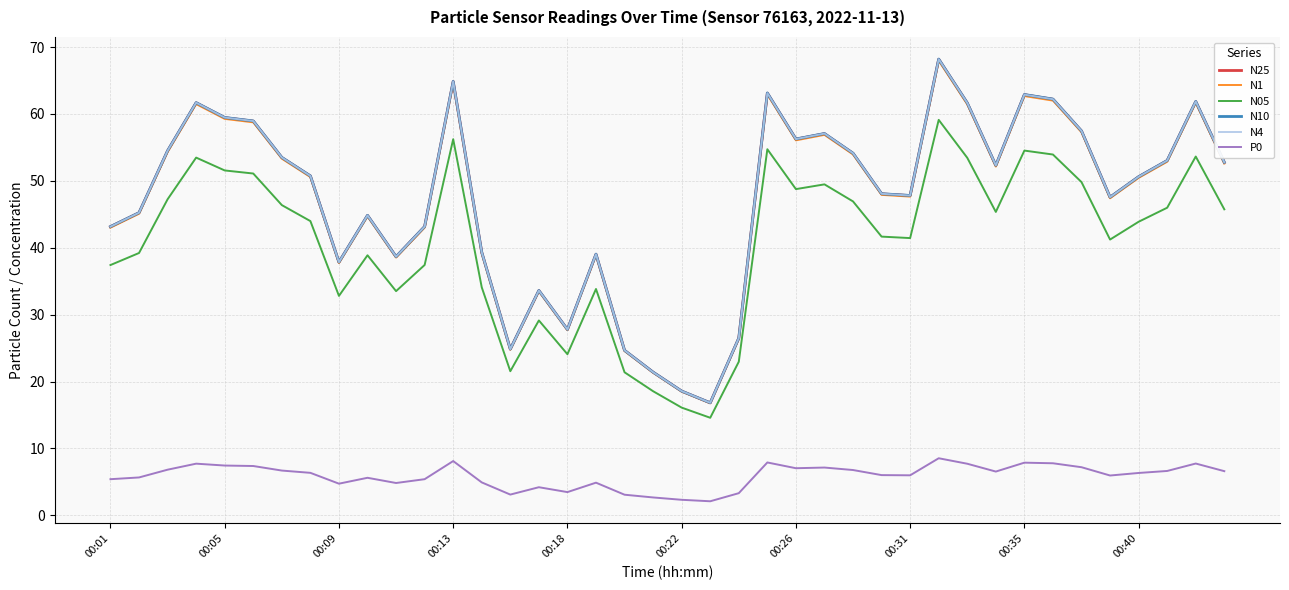

True or false: N05 and N4 cross at least once.

False